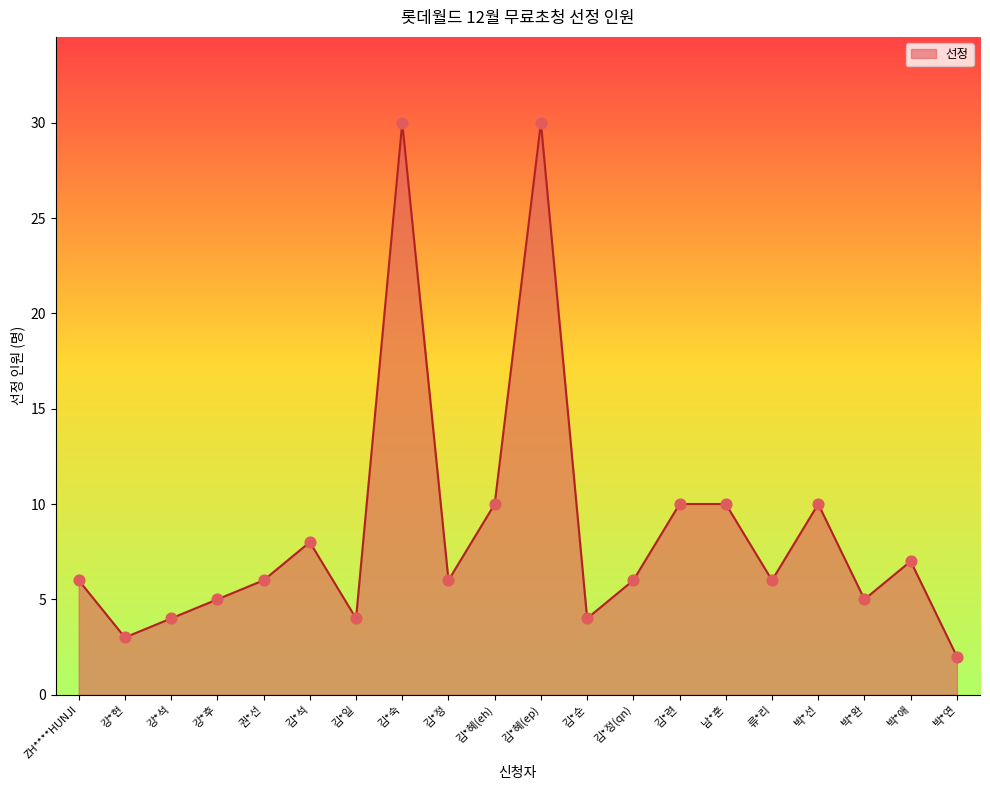

Which has a higher value, 김*석 or 김*순?

김*석